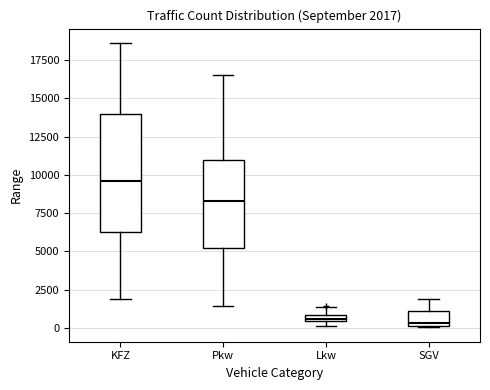

Comparing the boxes themselves (not the whiskers), which one is the tallest?

KFZ